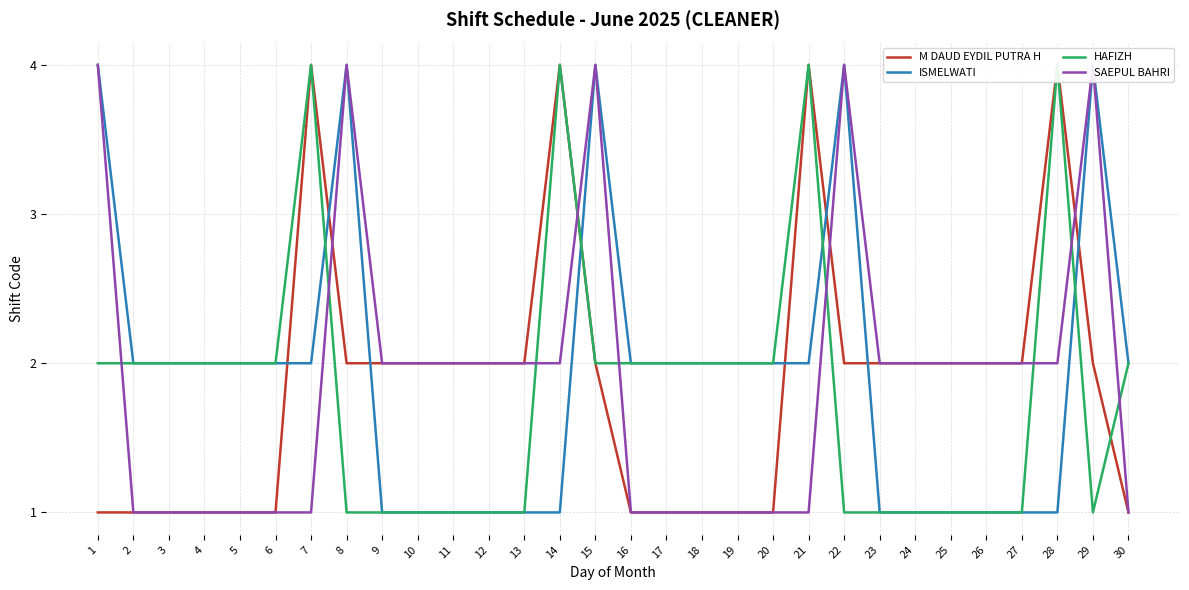

What is the difference between the second highest and second lowest values in the ISMELWATI series?

3